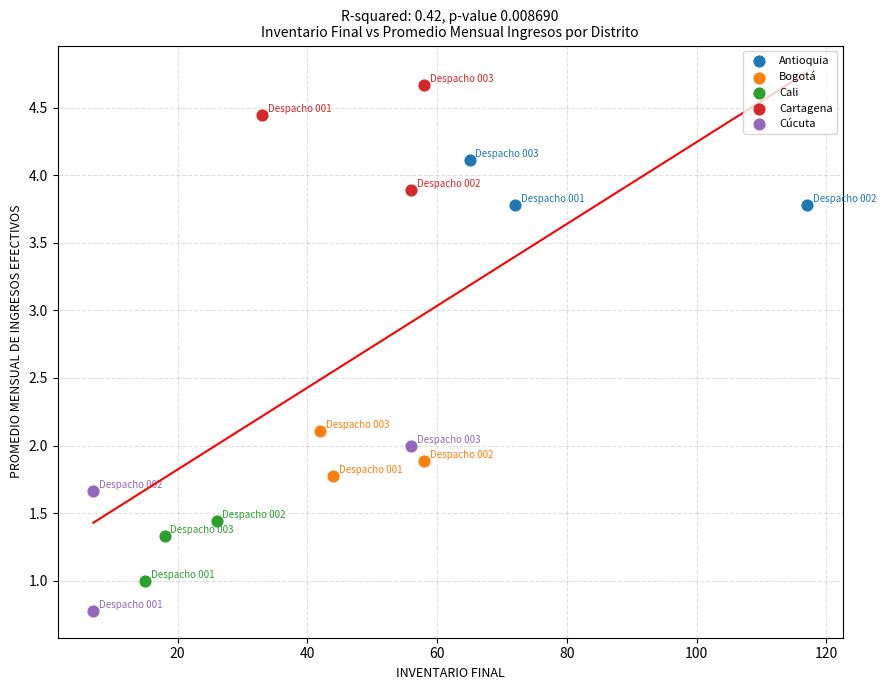

Which series has the widest spread of Y values?

Cúcuta